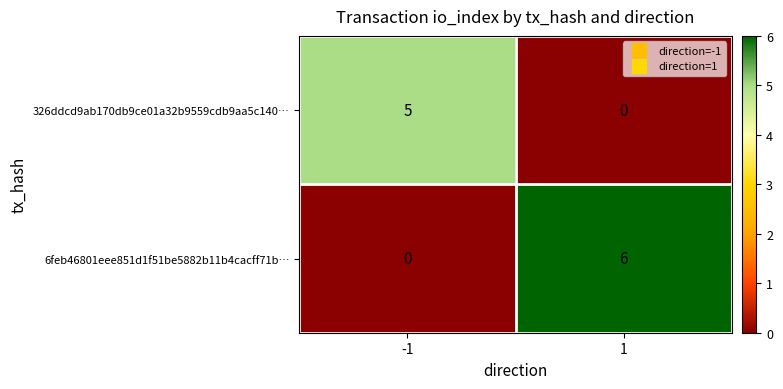

Is it true that 6feb46801eee851d1f51be5882b11b4cacff71b… equals -2 at -1?

False